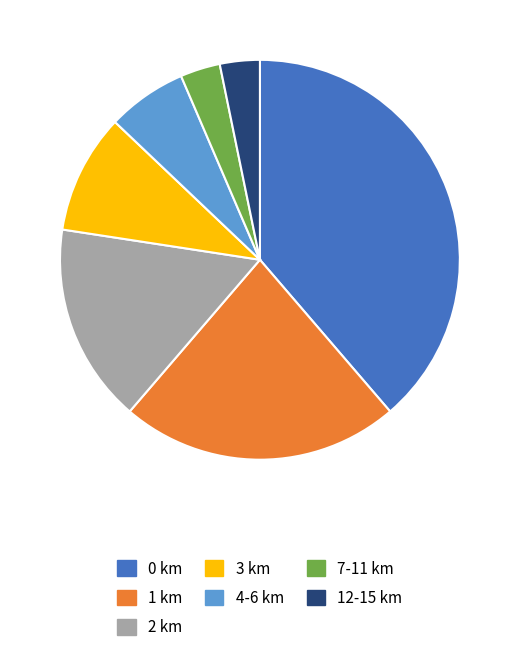

What is the largest slice in the pie chart?

0 km